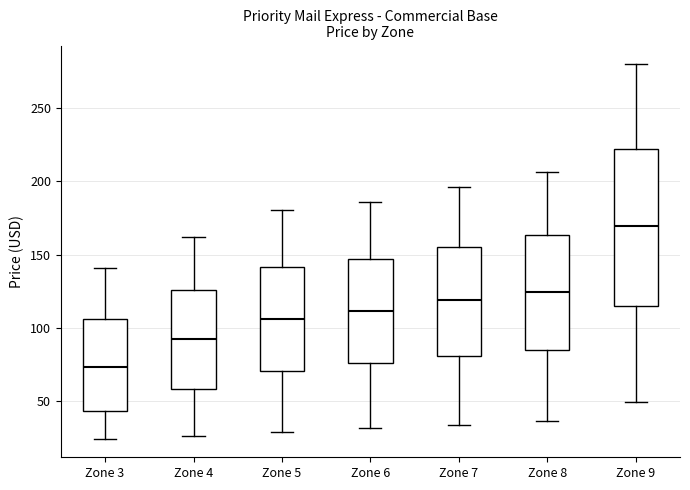

Reading left to right, transcribe this box plot: for each box, give where its median line is, the range the box spans, and where its two whiskers end, as read against the y-axis. The values are not printed on the chart, so give them approximately, as read against the axis.

Zone 3: median 75, box 45 to 105, whiskers 25 to 140
Zone 4: median 90, box 60 to 125, whiskers 25 to 160
Zone 5: median 105, box 70 to 140, whiskers 30 to 180
Zone 6: median 110, box 75 to 145, whiskers 30 to 185
Zone 7: median 120, box 80 to 155, whiskers 35 to 195
Zone 8: median 125, box 85 to 165, whiskers 35 to 205
Zone 9: median 170, box 115 to 220, whiskers 50 to 280